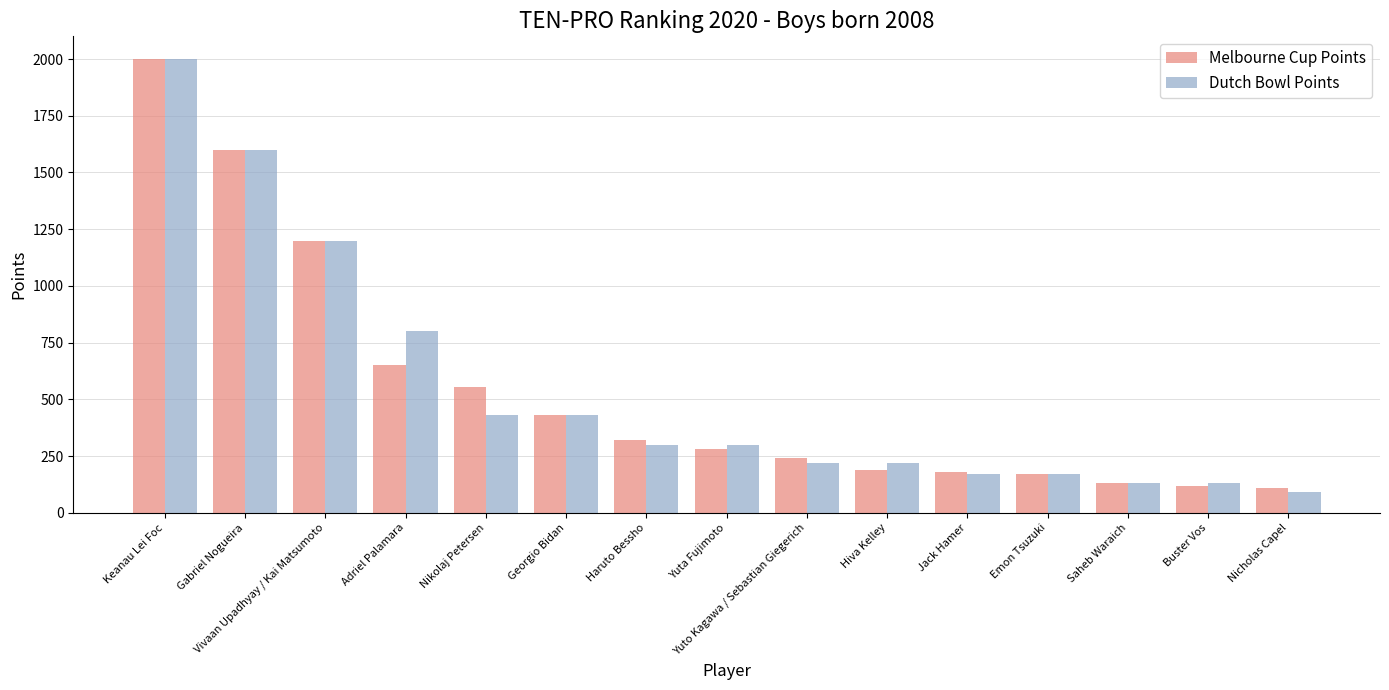

What is the label of the 12th bar from the left?

Emon Tsuzuki